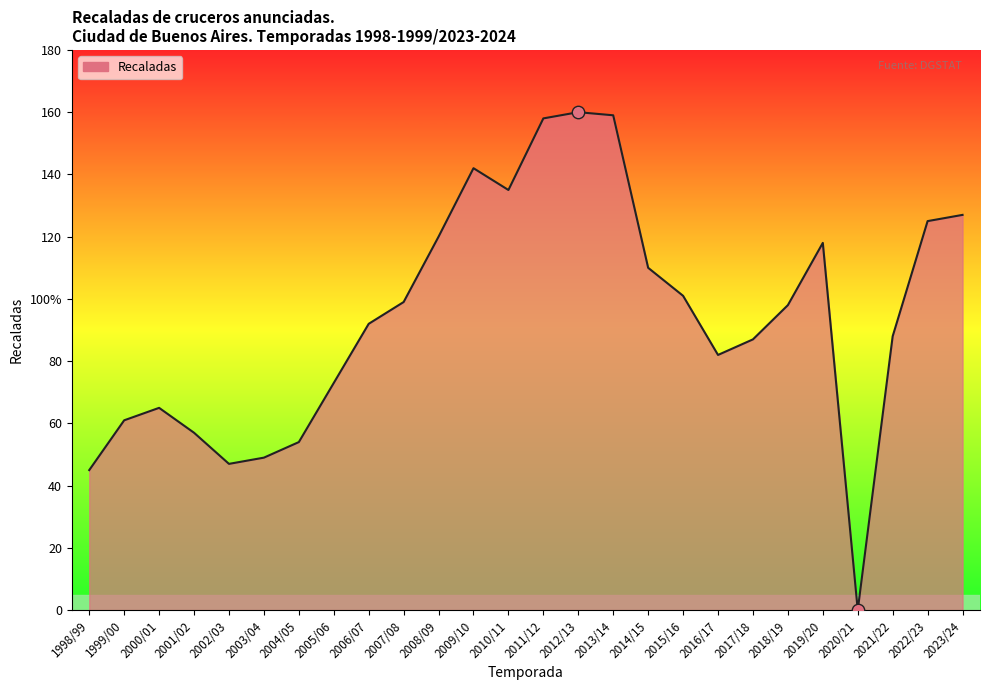

What is the ratio of the value at 2002/03 to the value at 2005/06?

0.6